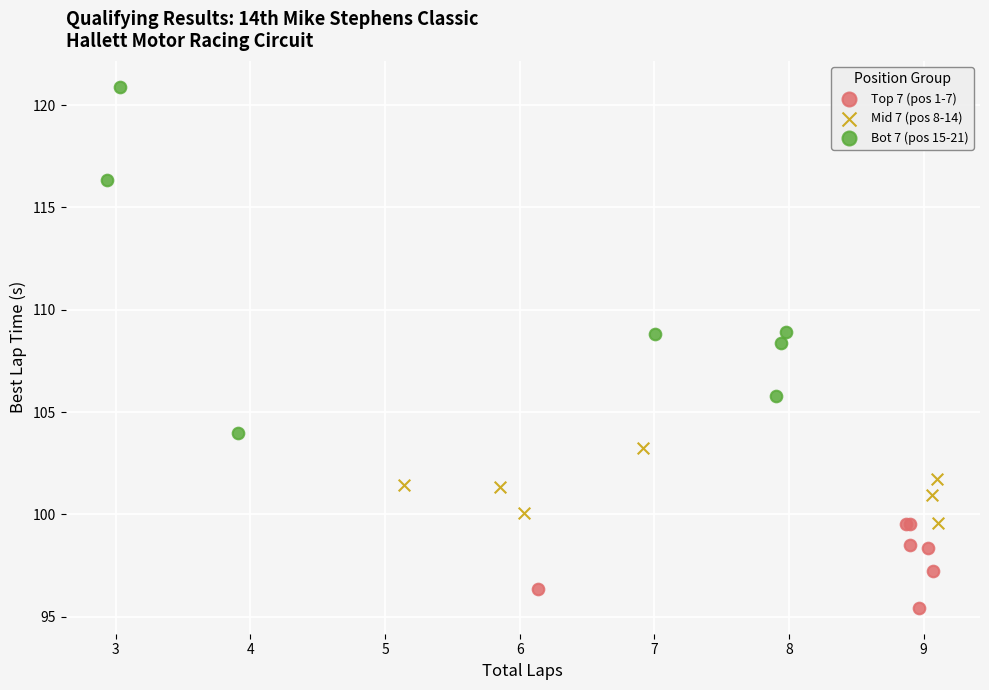

Which series reaches the maximum Y coordinate?

Bot 7 (pos 15-21)